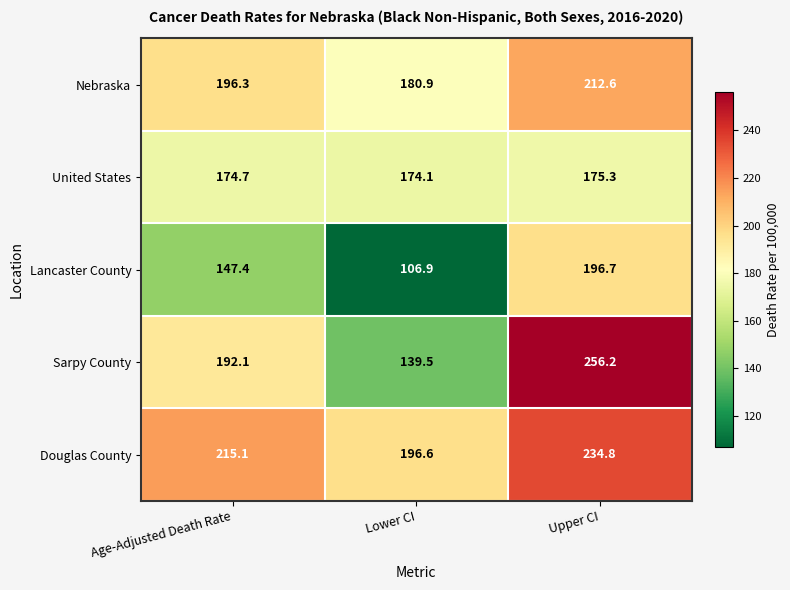

Which series has the largest total across all categories?

Douglas County